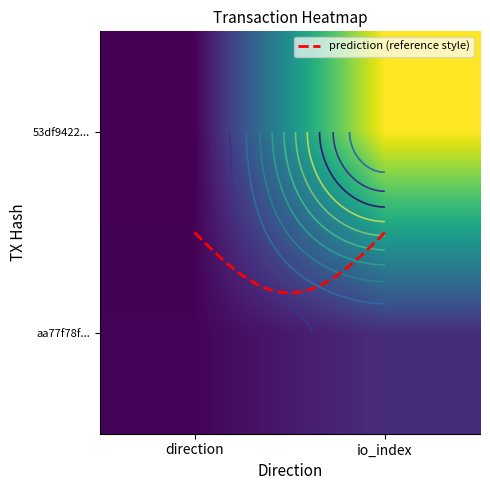

Is it true that 53df9422d2bda393a8d59ec8831a1579acdcacf equals -2 at -1?

False